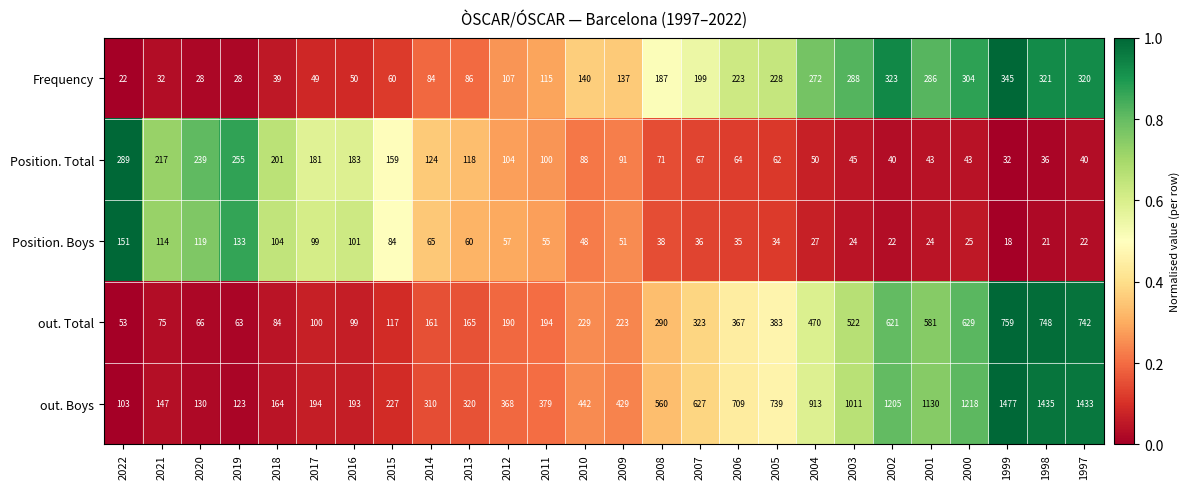

List the series in order of their peak value, highest first.

out. Boys, out. Total, Frequency, Position. Total, Position. Boys